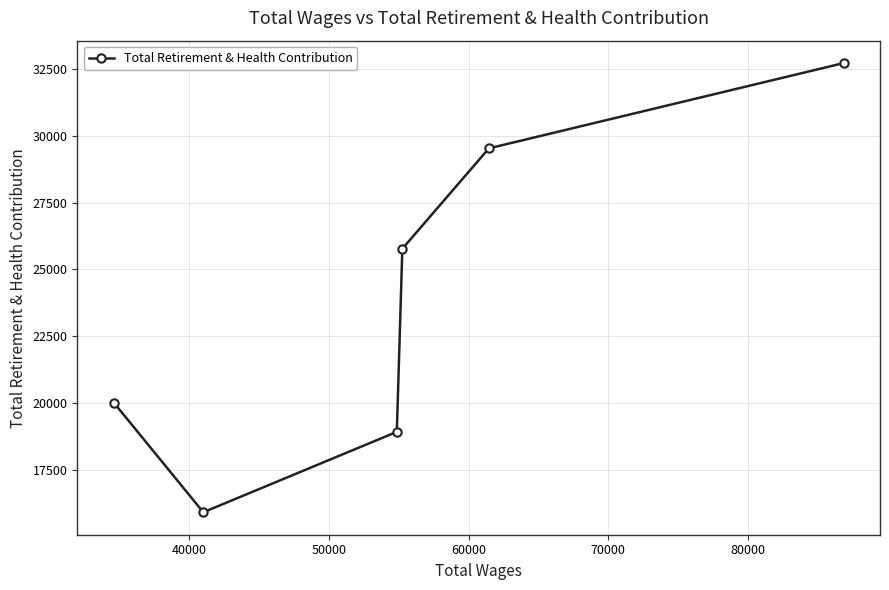

What is the maximum value shown in the chart?

32731